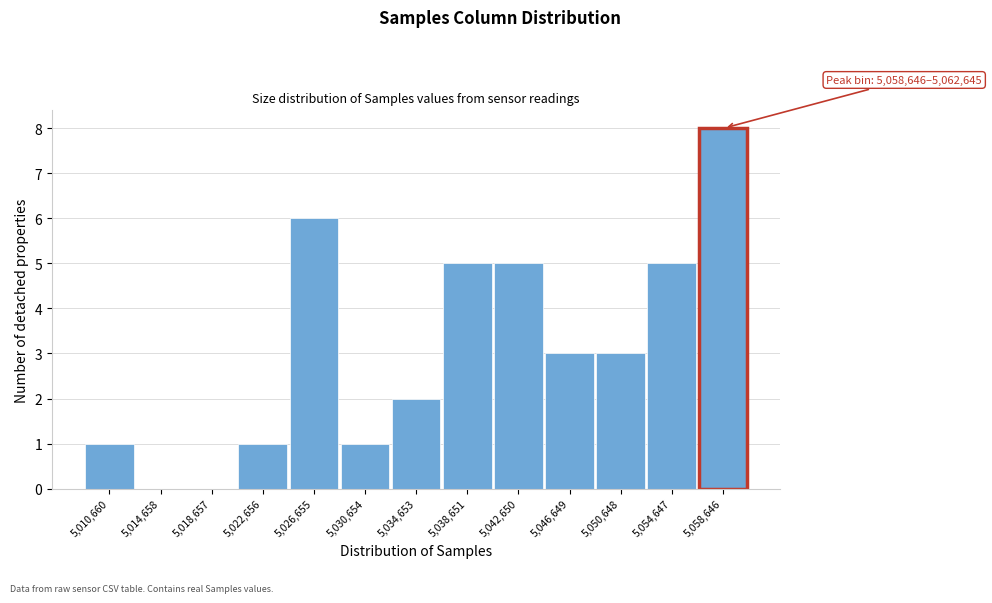

Reading right to left, extract all data points from this chart.

5,058,646=8	5,054,647=5	5,050,648=3	5,046,649=3	5,042,650=5	5,038,651=5	5,034,653=2	5,030,654=1	5,026,655=6	5,022,656=1	5,018,657=0	5,014,658=0	5,010,660=1